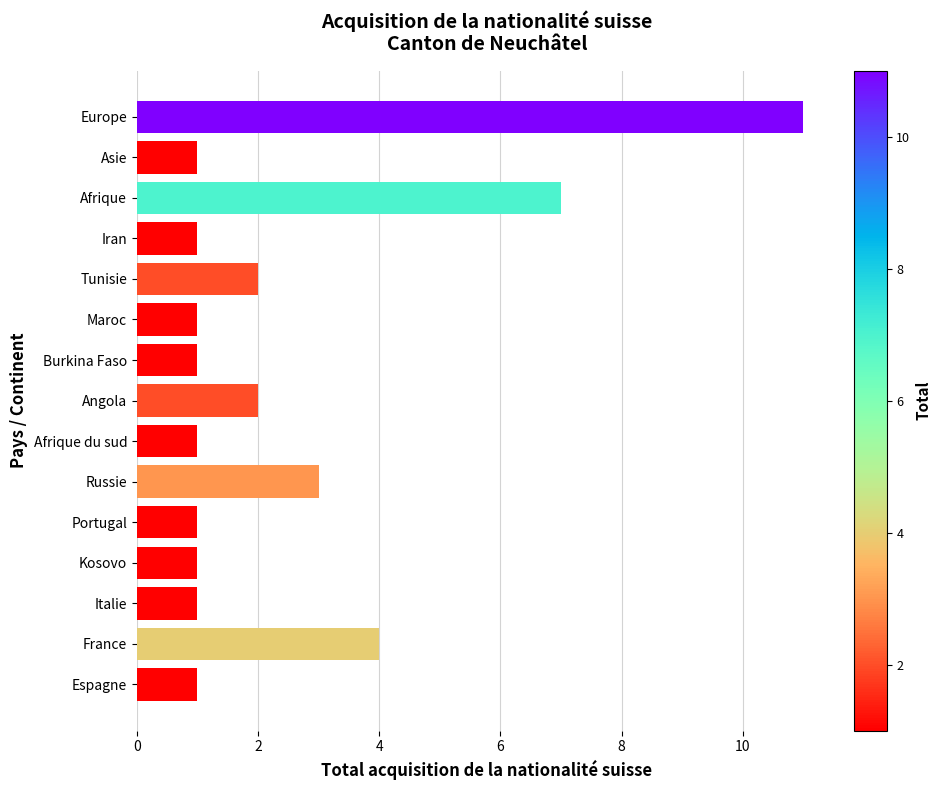

Reading top to bottom, what are all the values shown in this chart?

Europe=11	Asie=1	Afrique=7	Iran=1	Tunisie=2	Maroc=1	Burkina Faso=1	Angola=2	Afrique du sud=1	Russie=3	Portugal=1	Kosovo=1	Italie=1	France=4	Espagne=1